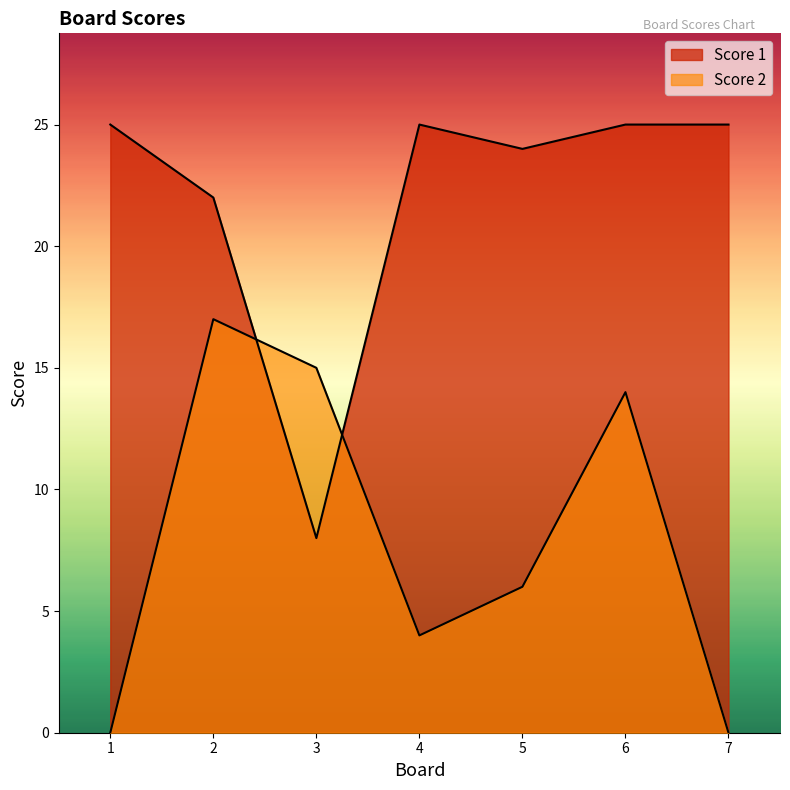

What is the sum of the Score 1 values at 1 and 4?

50